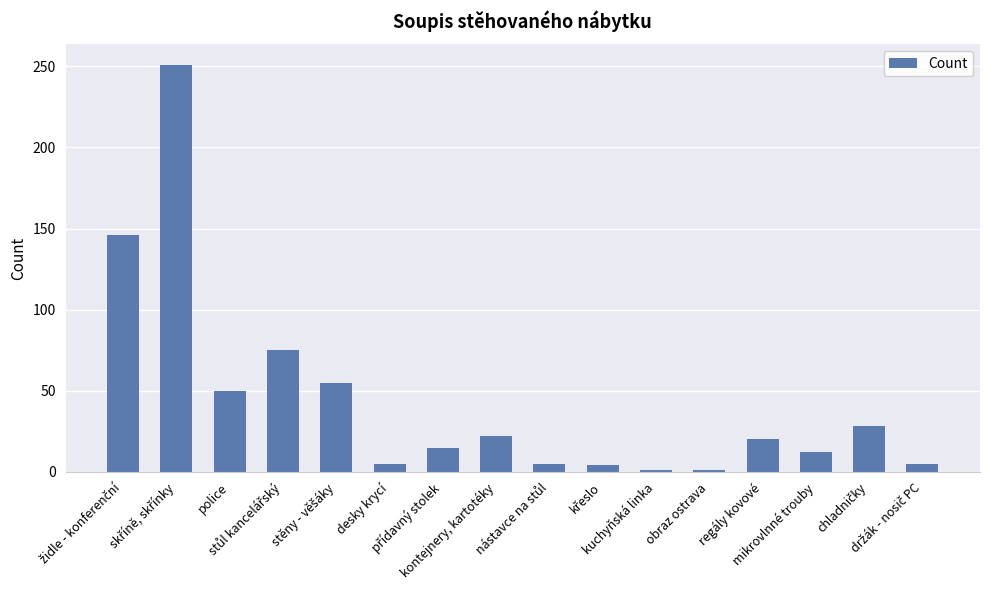

What is the difference between the maximum and minimum values?

250